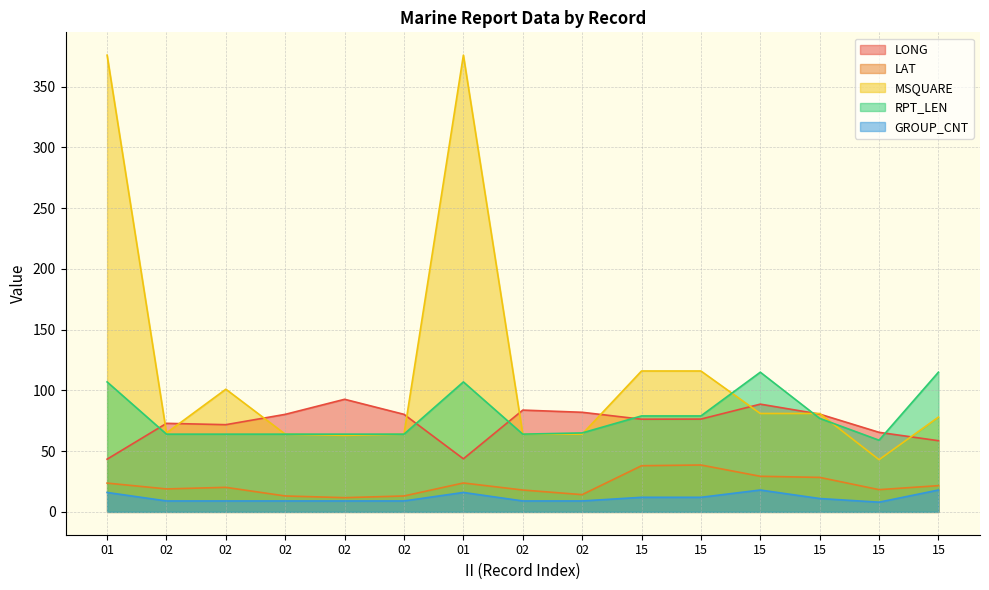

At which label does LAT reach its peak?

15